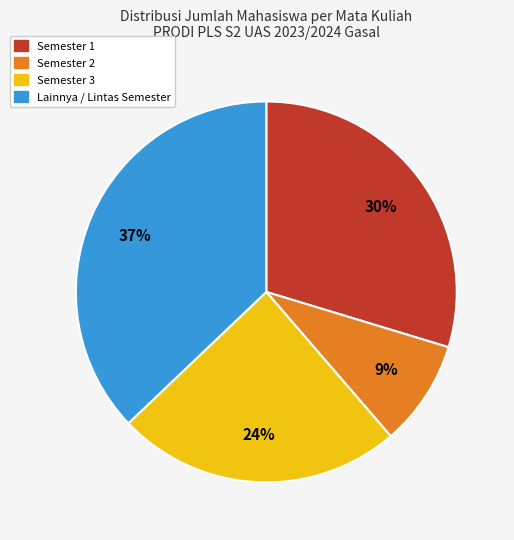

To the nearest percent, what is the average slice percentage?

25%